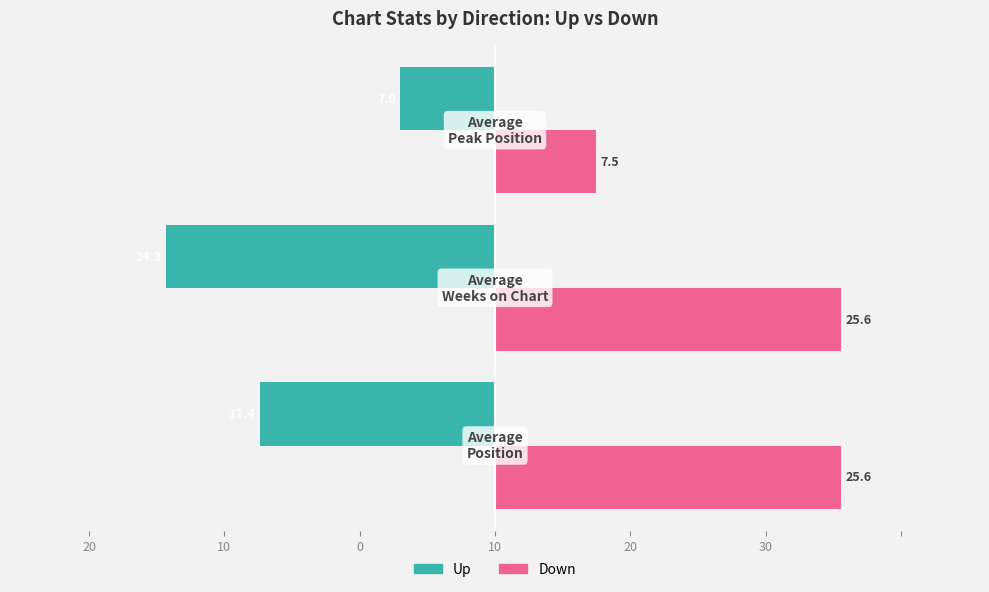

Which series has the largest range (max minus min)?

Down